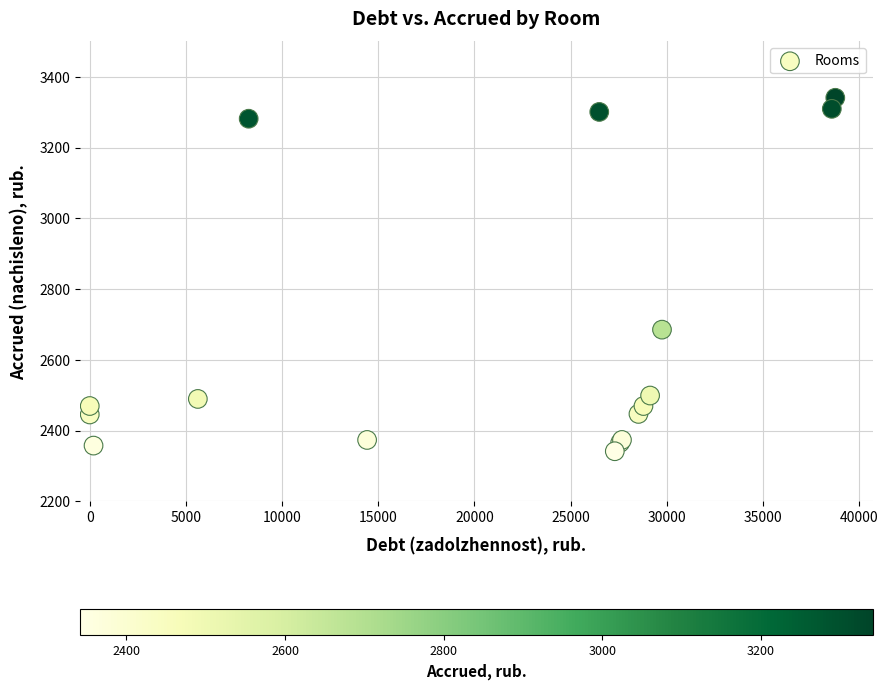

What Y value in the scatter plot is closest to 2841?

2685.4